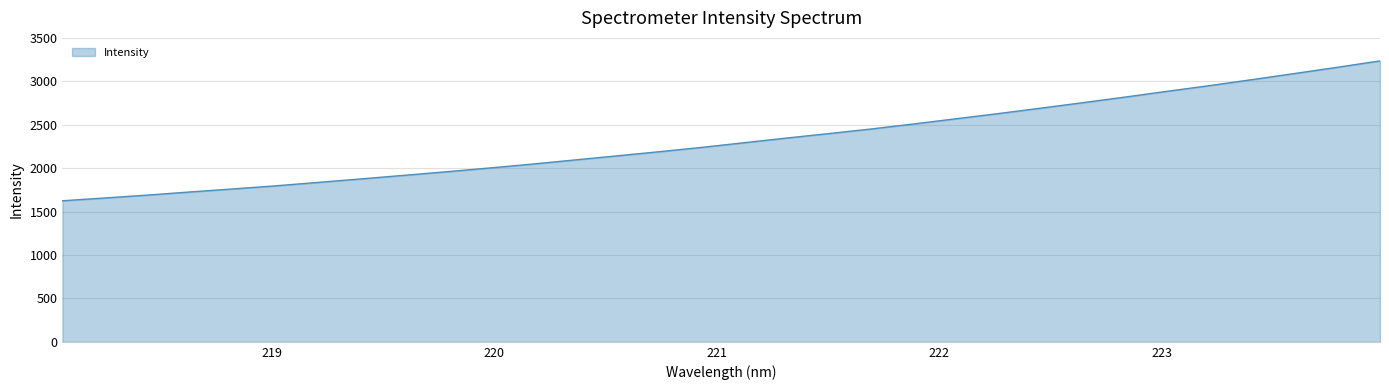

What is the minimum value shown in the chart?

1624.4